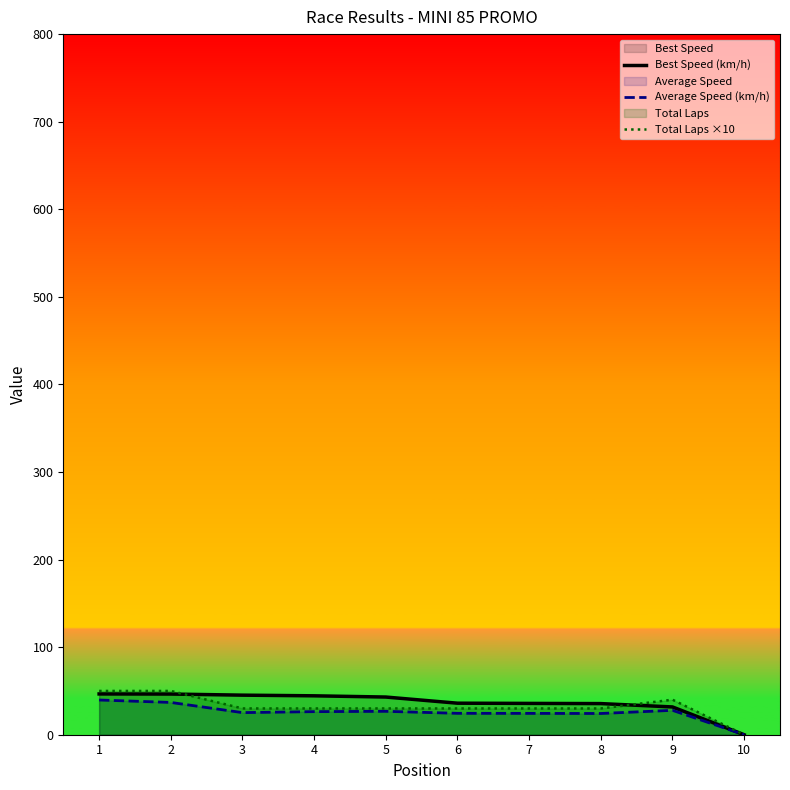

How many values in the Best Speed (km/h) series exceed 43?

5